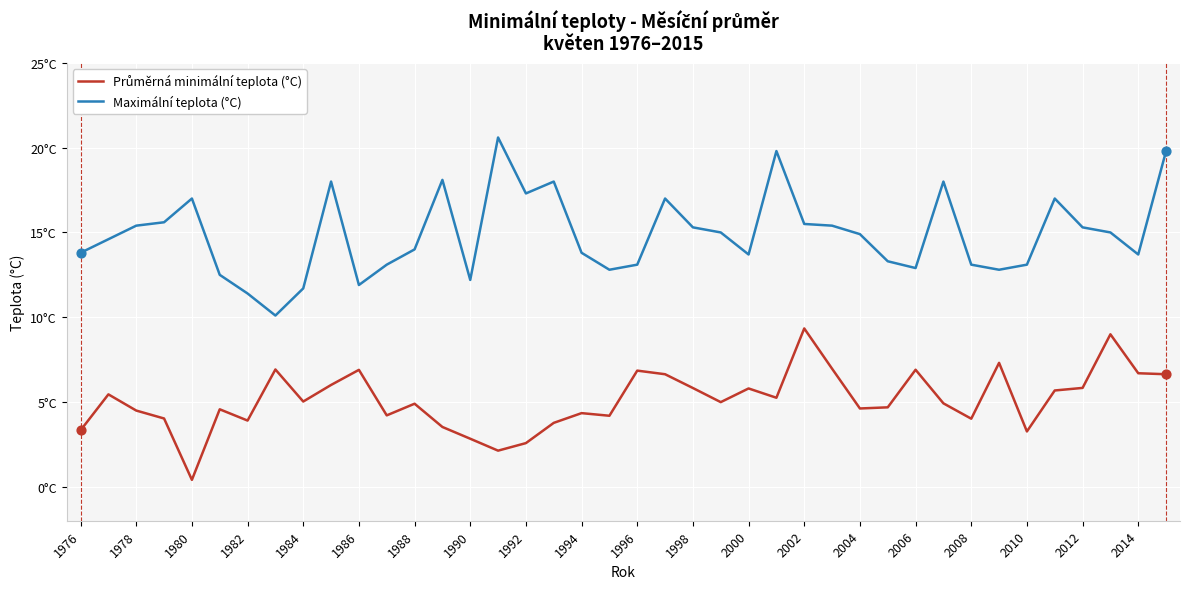

Which series has the largest total across all categories?

Maximální teplota (°C)